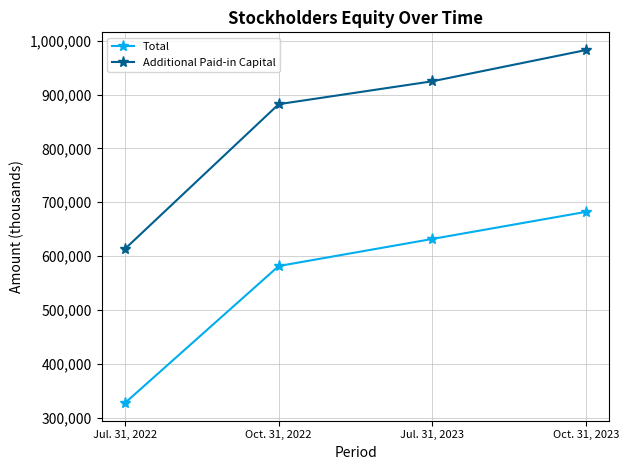

Which series has the widest spread of values?

Additional Paid-in Capital